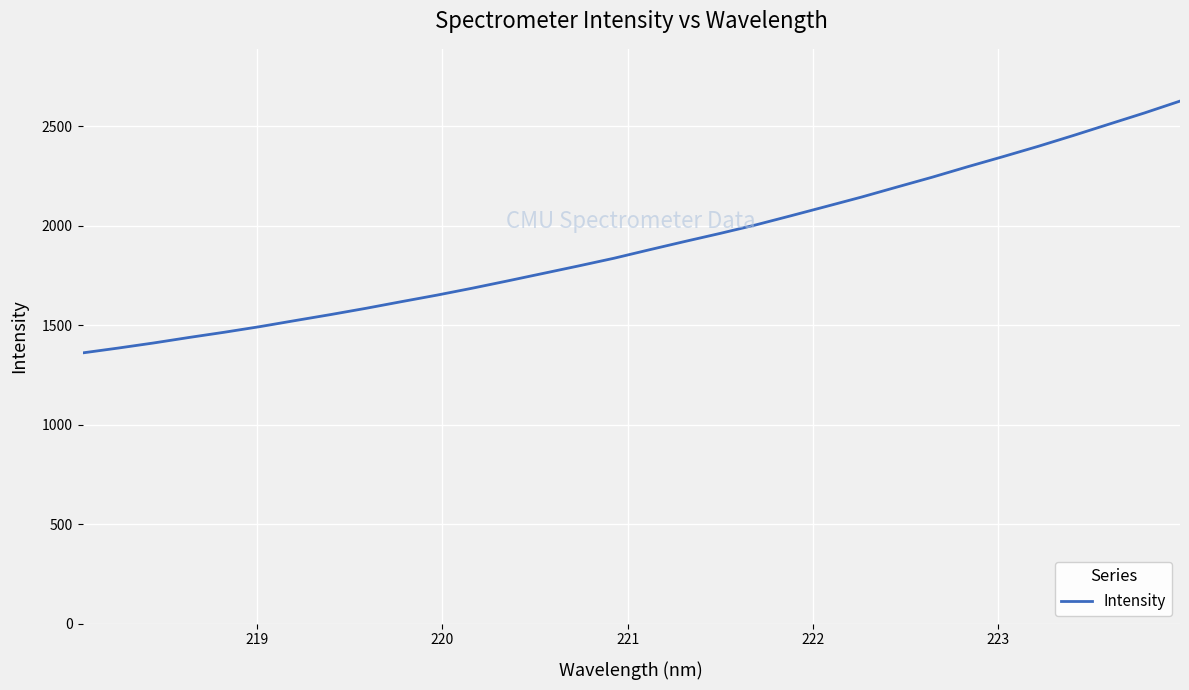

Count the number of values greater than 1880.

16